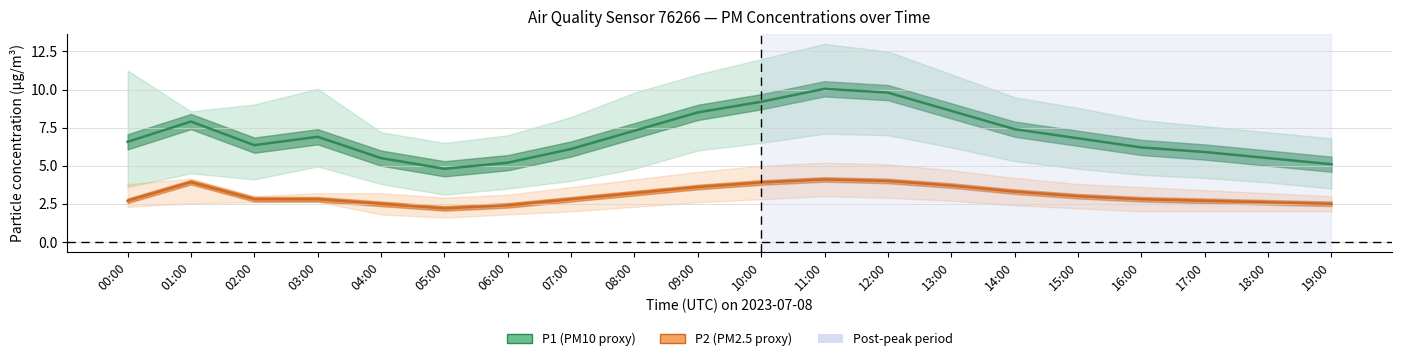

How many data points in P1 (PM10 proxy) are less than 6?

6